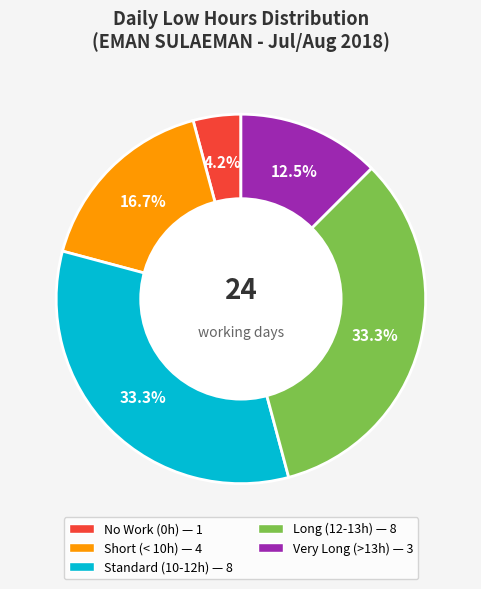

Does any single category account for the majority?

No